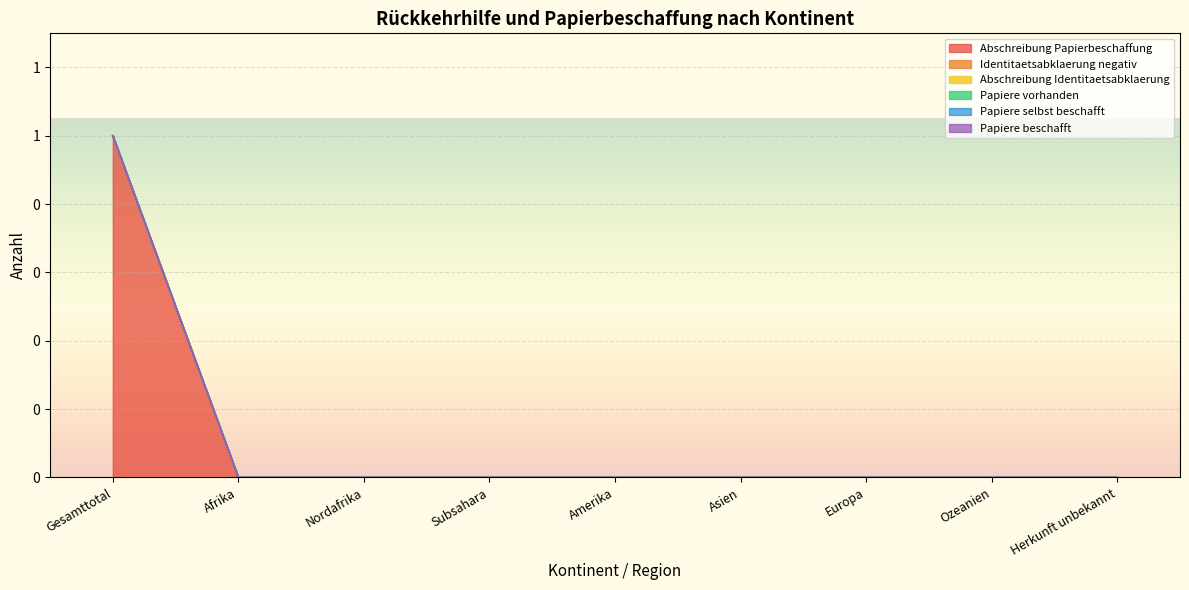

Which has a higher value, Subsahara or Nordafrika?

Subsahara